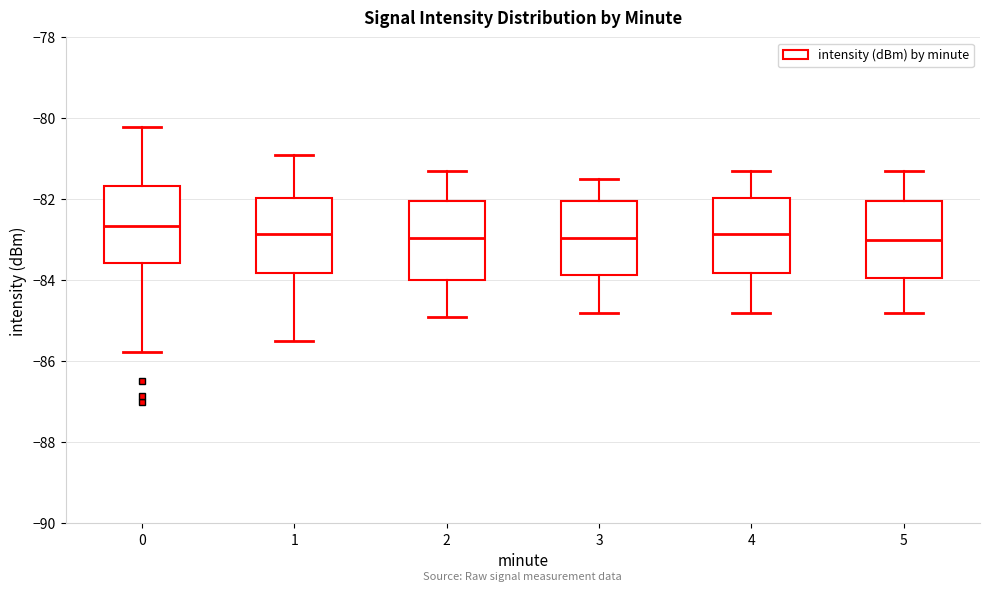

Where is the upper edge of the box at x = 3 on the y-axis? The values are not printed on the chart, so give them approximately, as read against the axis.

-82.0